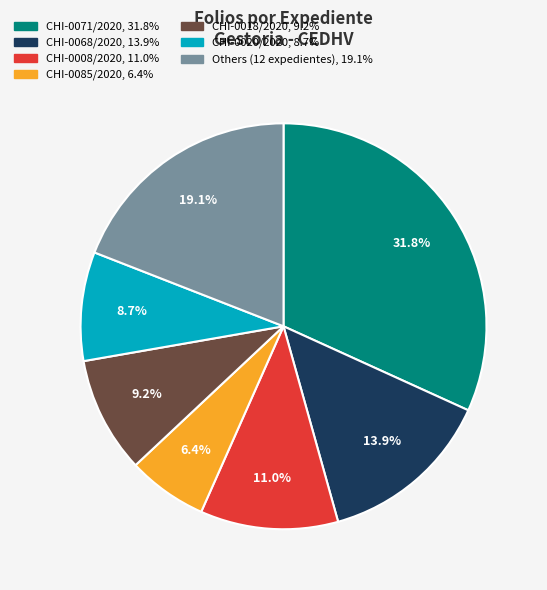

How many slices are in this pie chart?

7